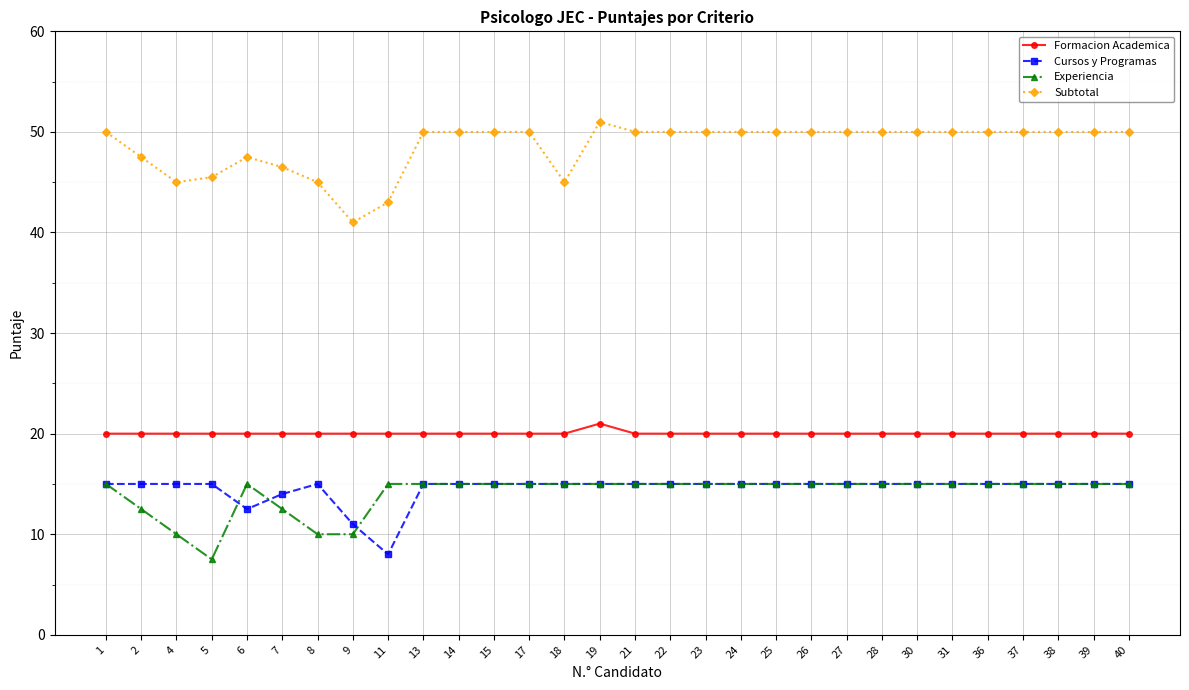

What is the difference between the second highest and second lowest values in the Cursos y Programas series?

4.0